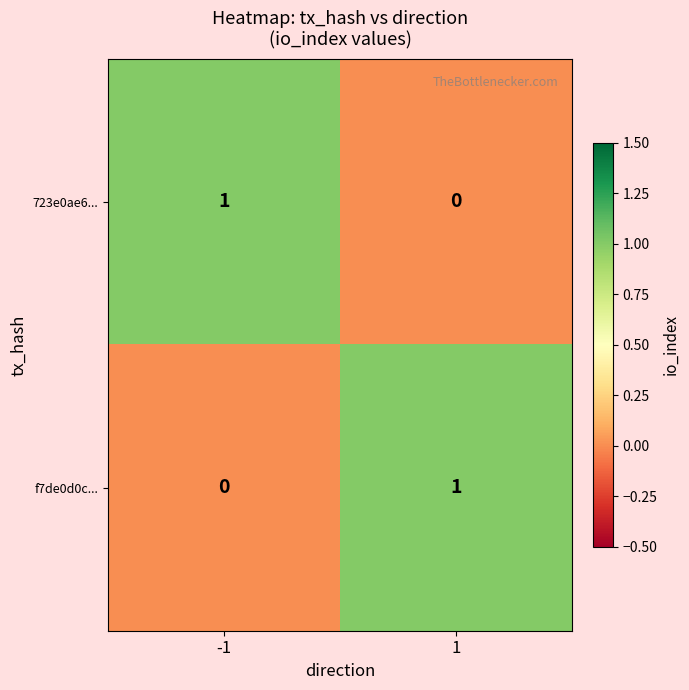

The f7de0d0c... series shows 2 at 1. True or false?

False